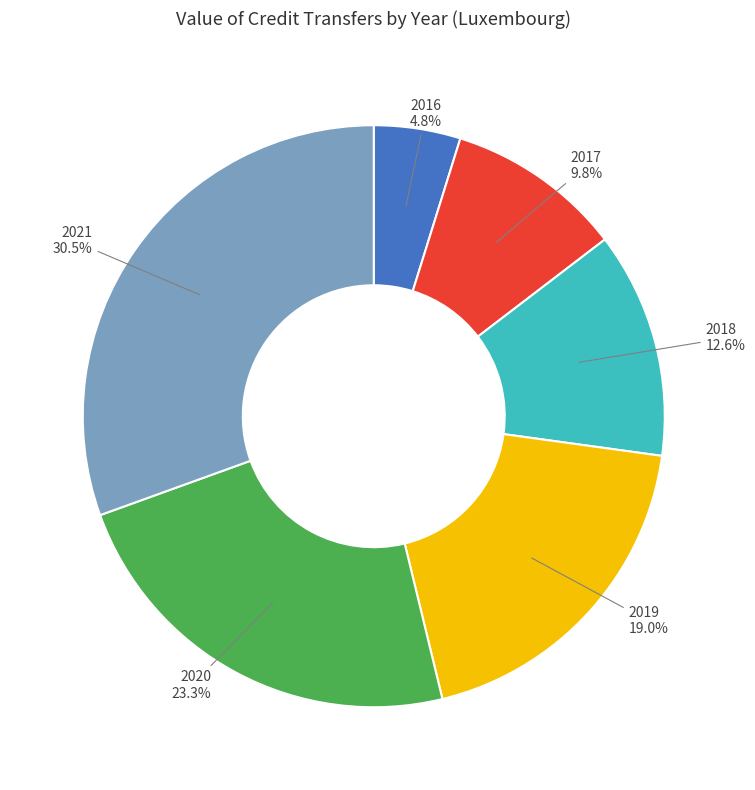

What is the largest slice in the pie chart?

2021